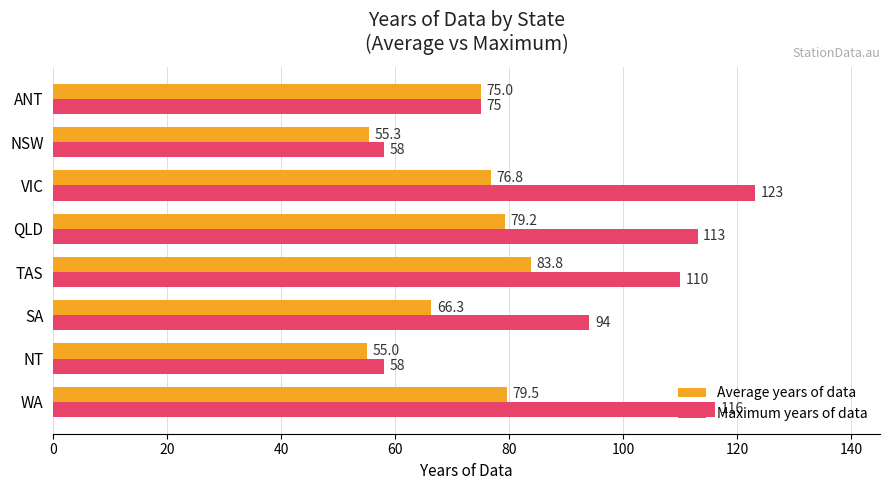

How many data points in Maximum years of data are less than 110?

4